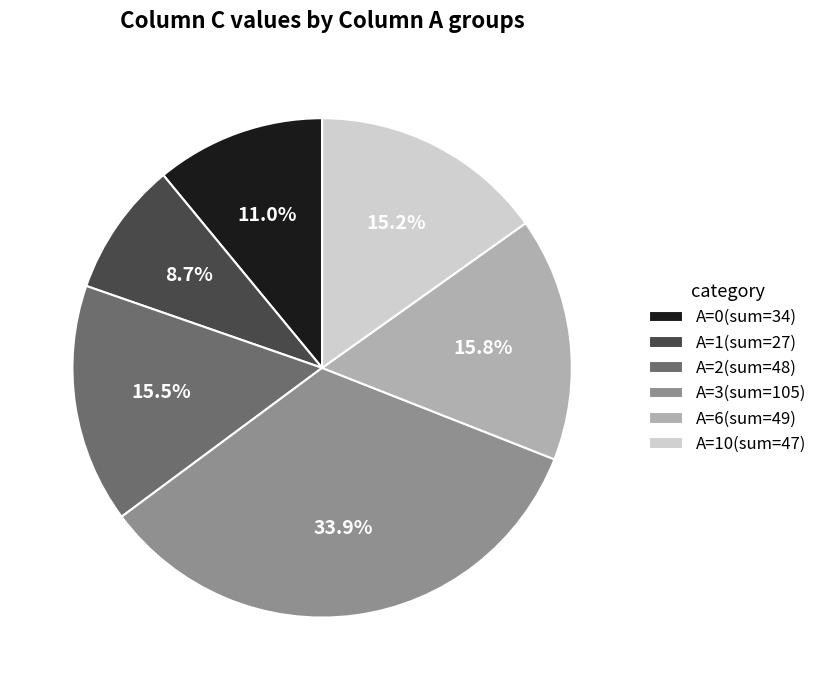

To the nearest percent, what is the average slice percentage?

17%